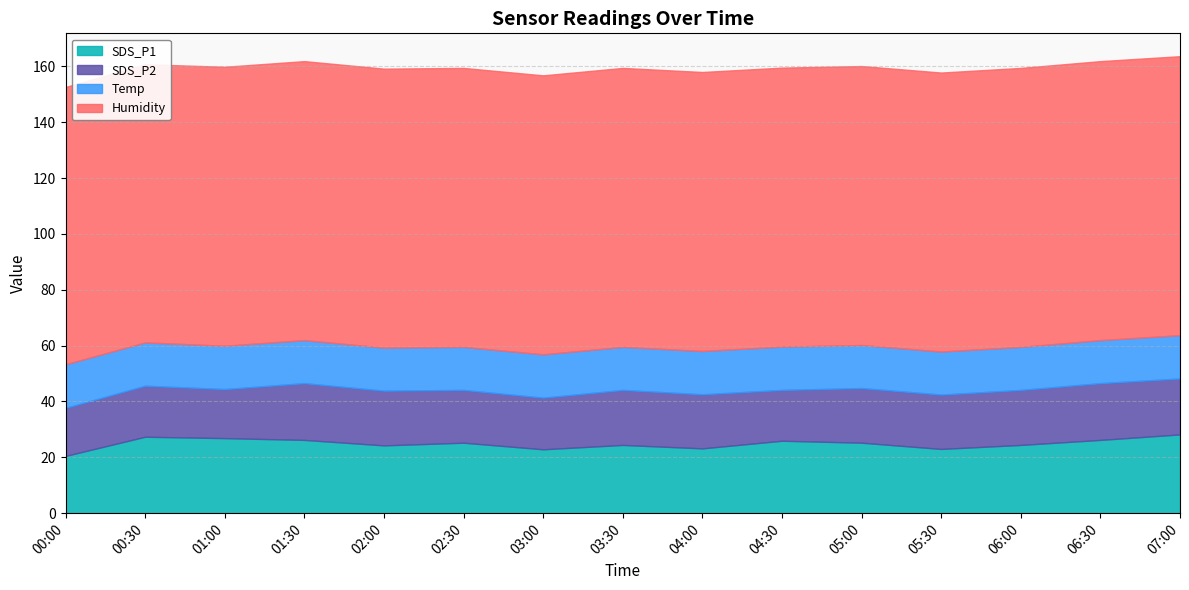

Which series has the widest spread of values?

SDS_P1